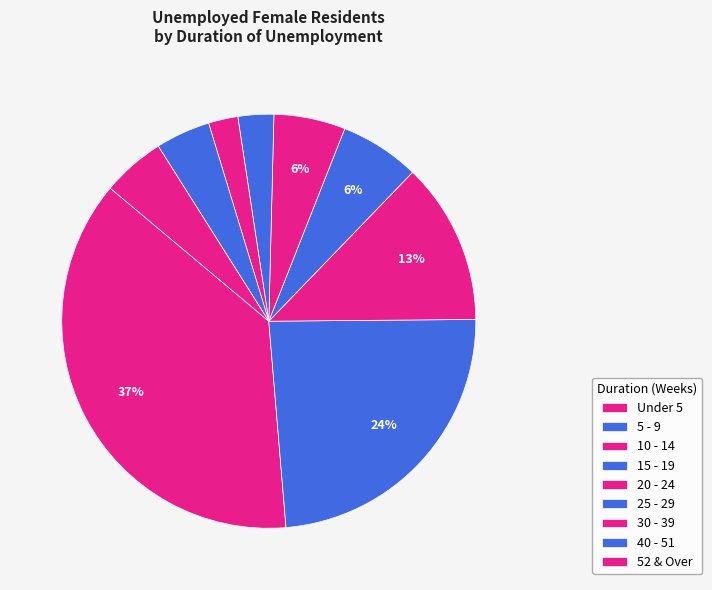

Count the number of slices in the pie.

9